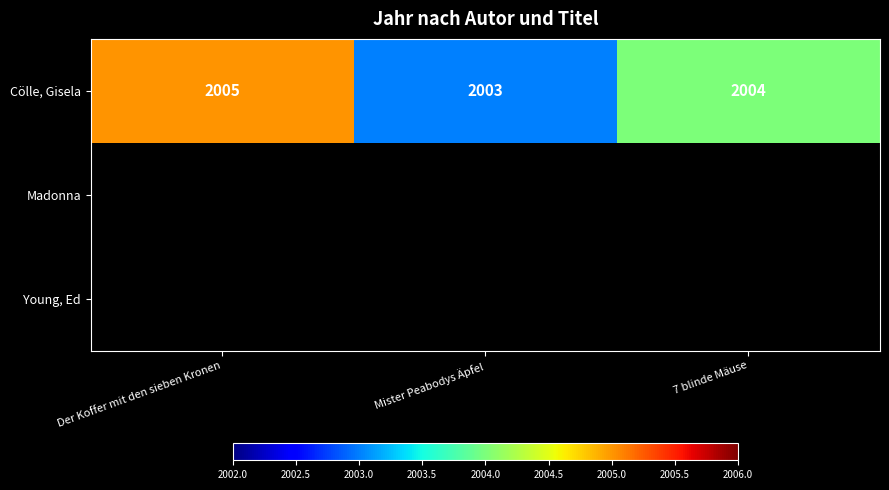

Which has a higher value, Mister Peabodys Äpfel or Der Koffer mit den sieben Kronen?

Der Koffer mit den sieben Kronen